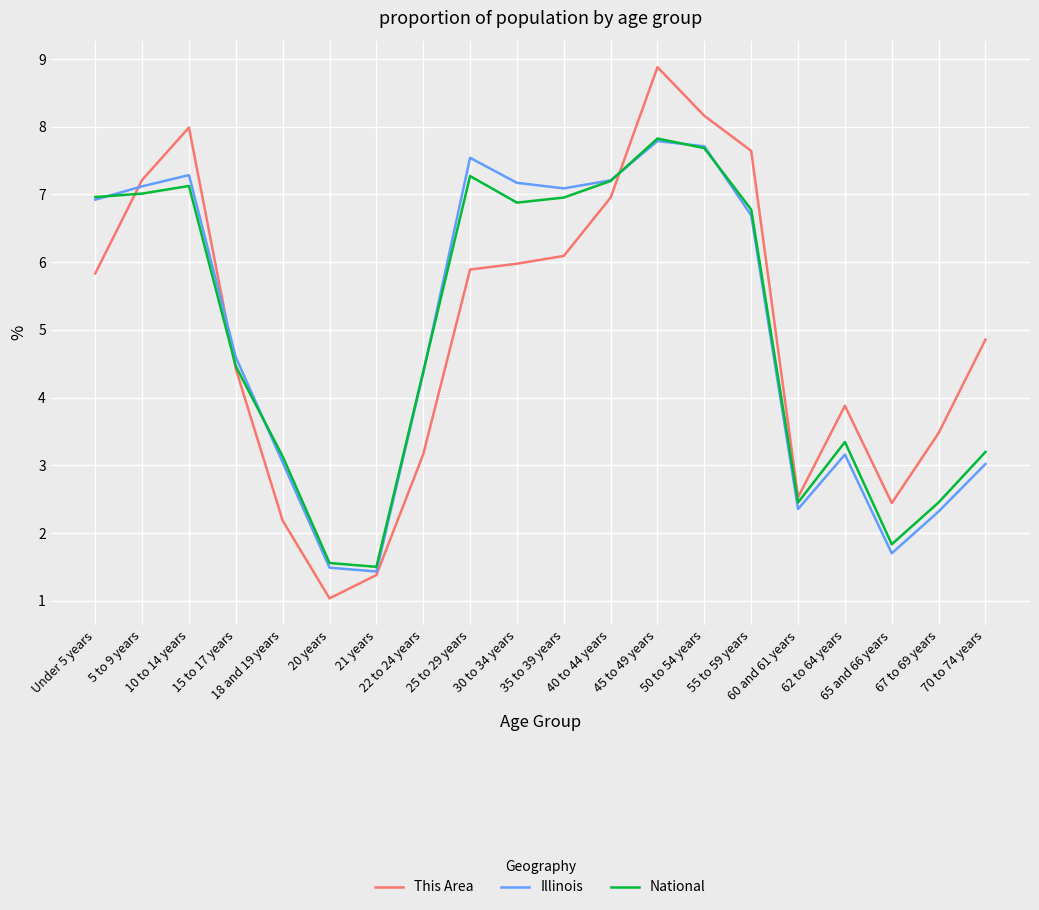

At which label does Illinois reach its peak?

45 to 49 years